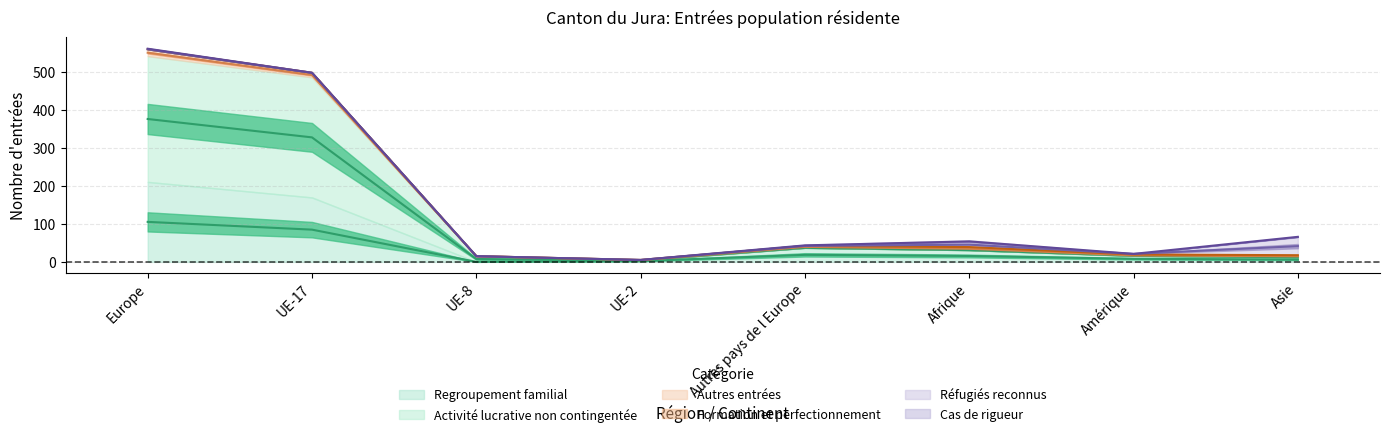

True or false: Regroupement familial has a value of 131 at UE-8.

False